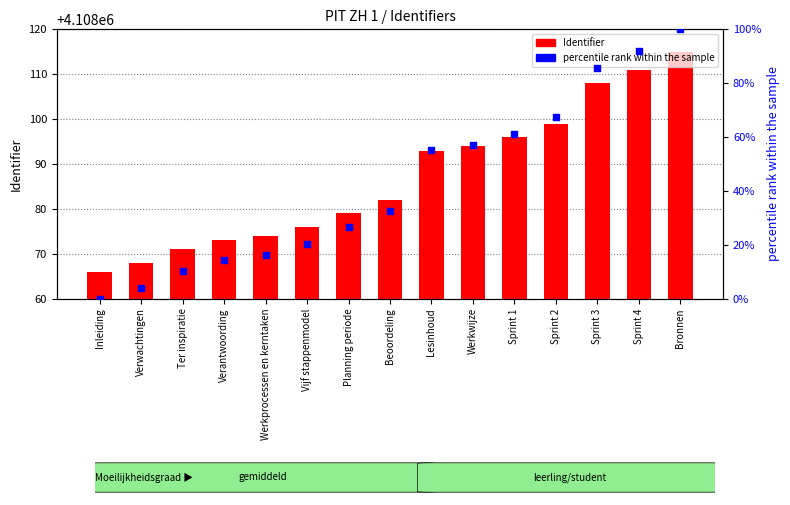

At how many categories does at least one series exceed 2987156?

15